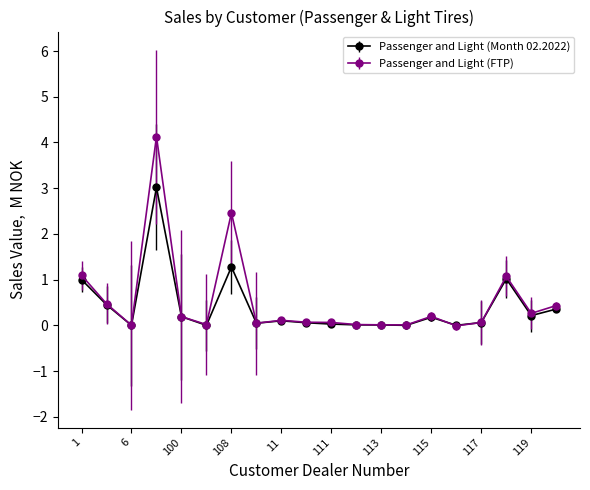

What is the value of the Passenger and Light (Month 02.2022) point at the 18th from the left?

1.0